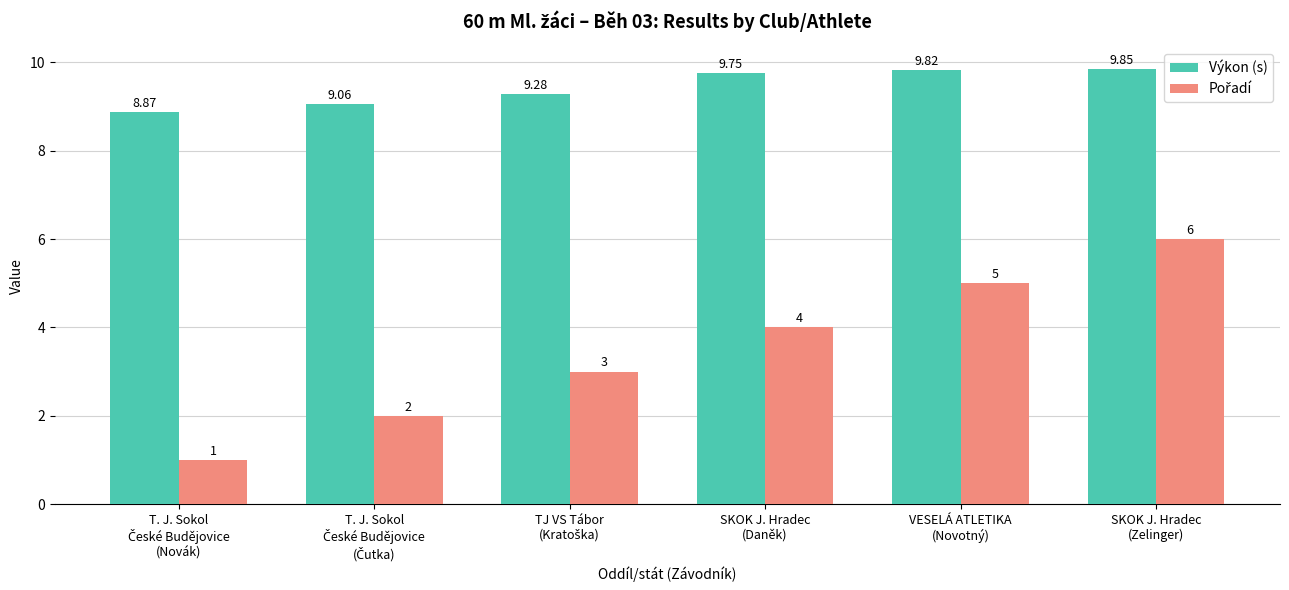

At how many categories does at least one series exceed 8?

6